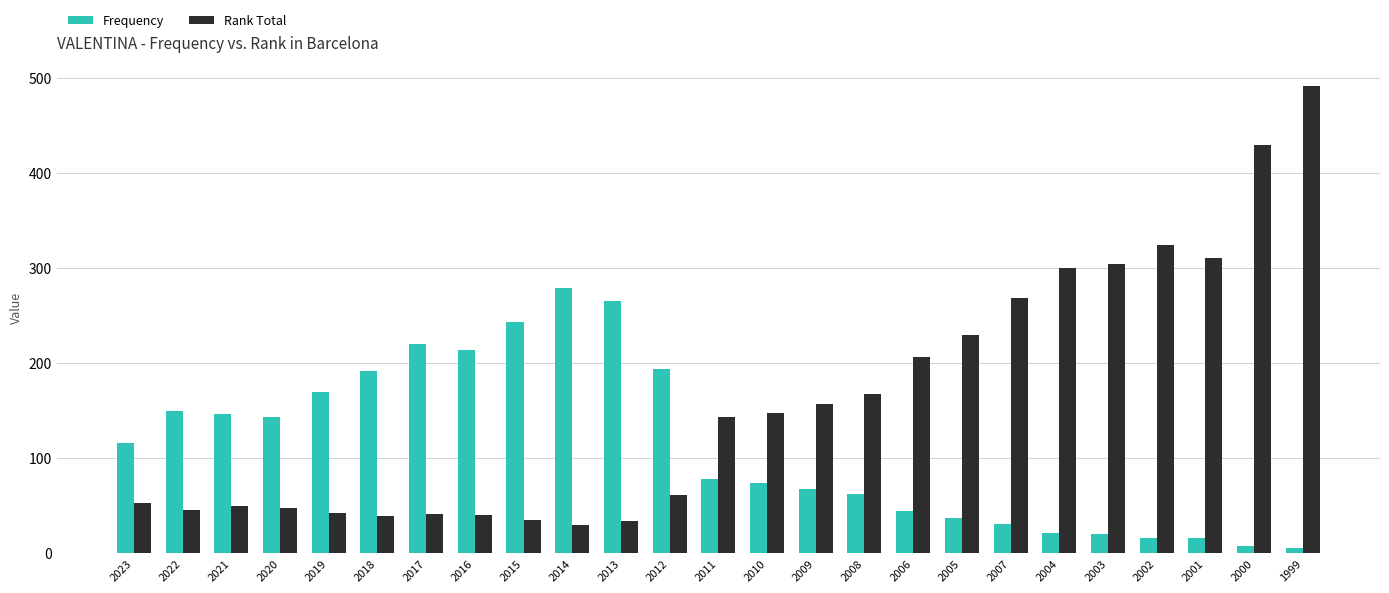

Which series changed the most between 2017 and 2006?

Frequency